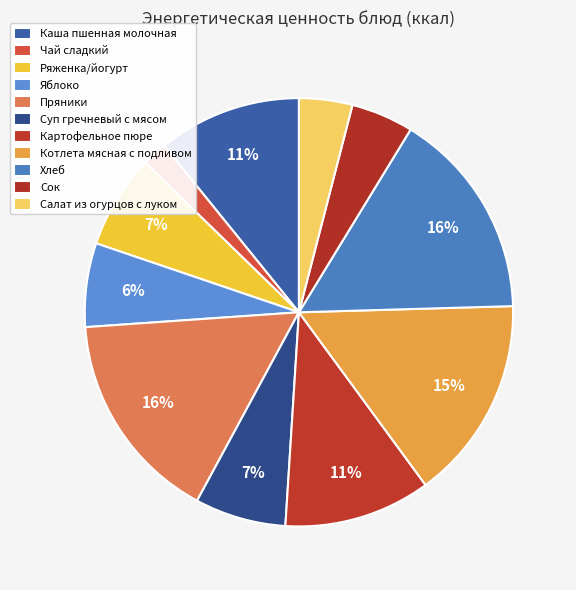

True or false: Салат из огурцов с луком accounts for 4% of the total.

True